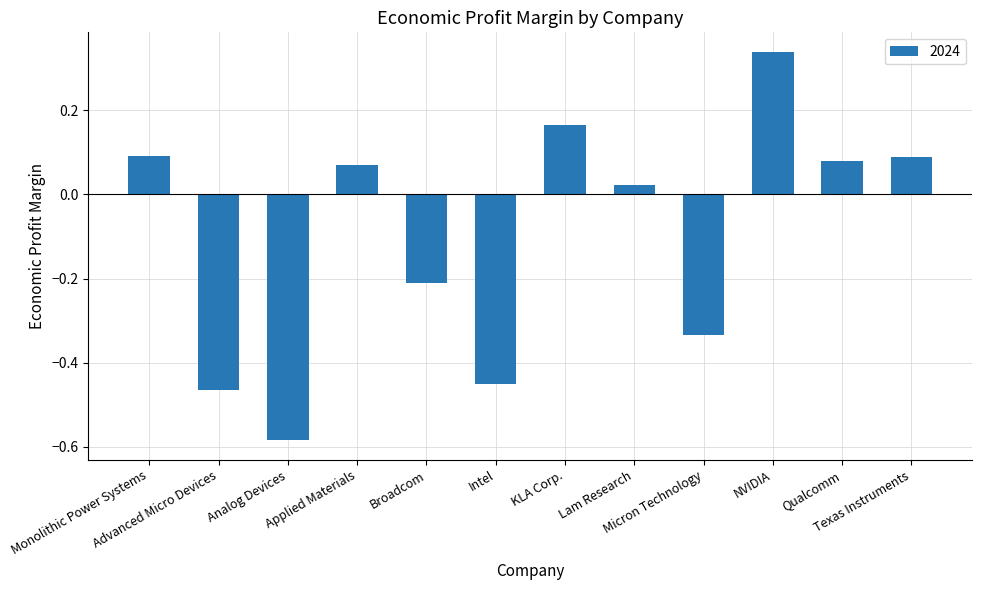

What is the sum of all values?

-1.2